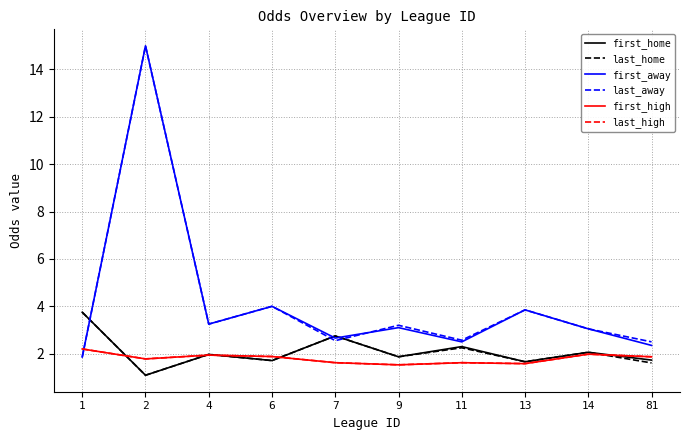

Between which two adjacent categories do first_away and last_high first intersect?

1 and 2